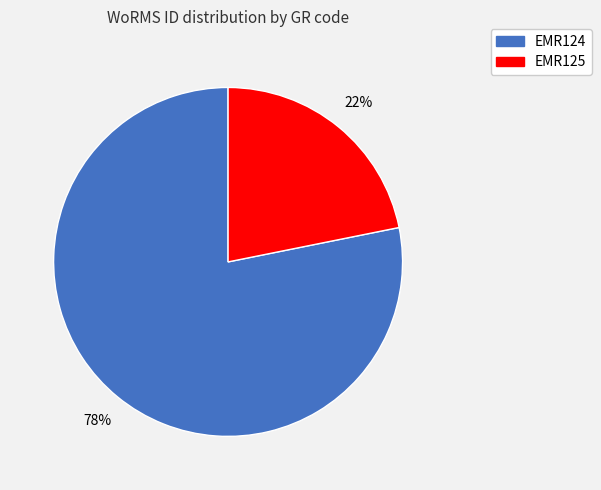

What is the largest slice in the pie chart?

EMR124